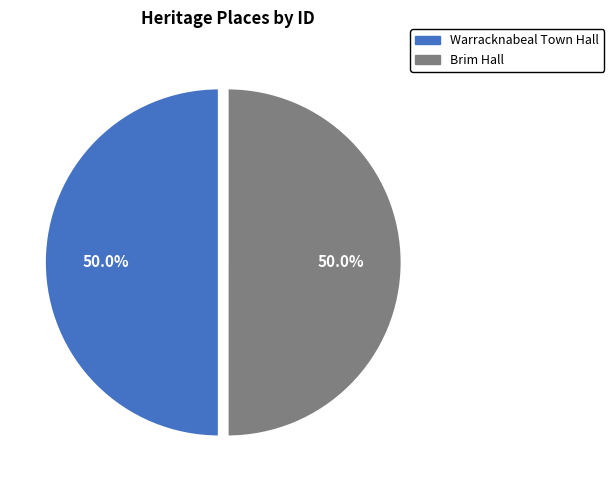

Is it true that Warracknabeal Town Hall is 50% of the pie?

True